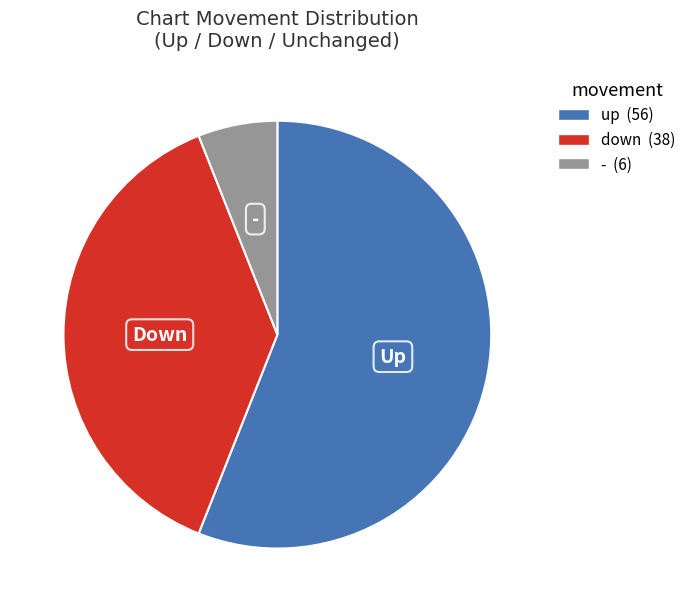

Is there any slice that represents more than half of the pie?

Yes